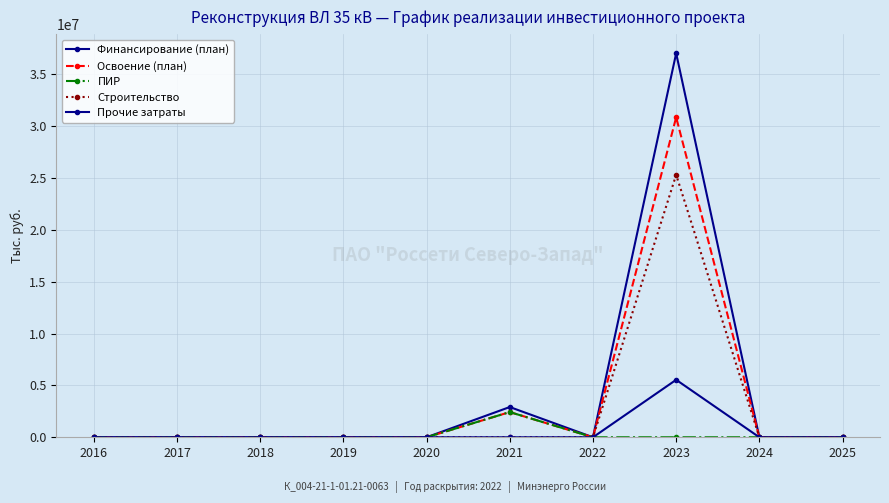

Which series has the largest total across all categories?

Финансирование (план)